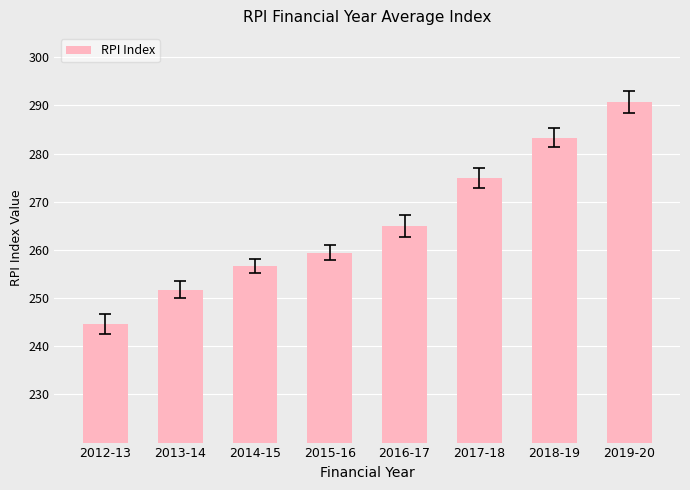

What is the ratio of the value at 2018-19 to the value at 2014-15?

1.1